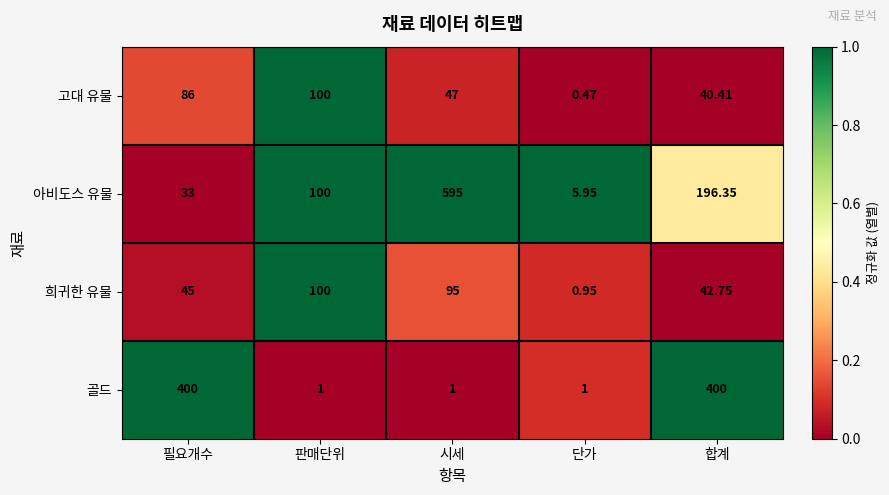

At which label is 아비도스 유물 closest to 300?

합계